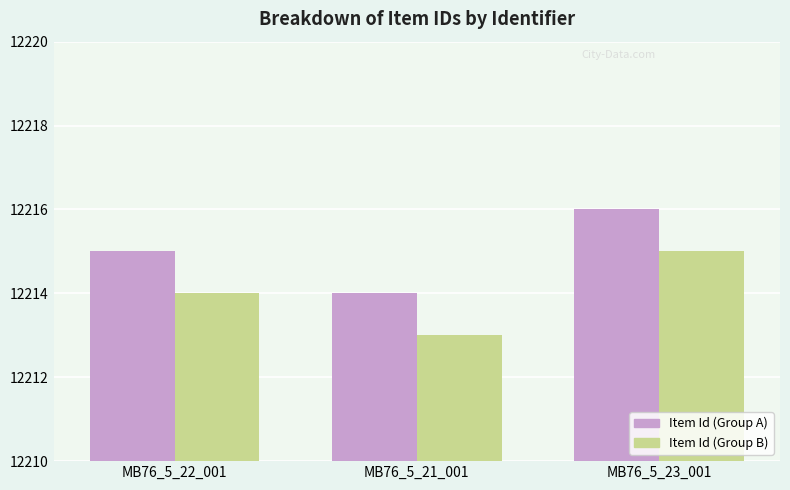

What is the highest value of the Item Id (Group A) series?

12216